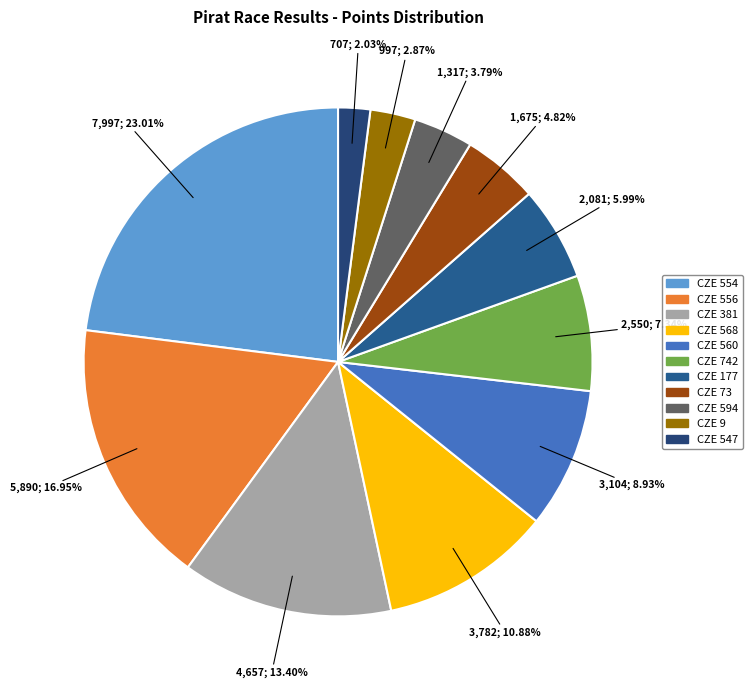

Is there any slice that represents more than half of the pie?

No